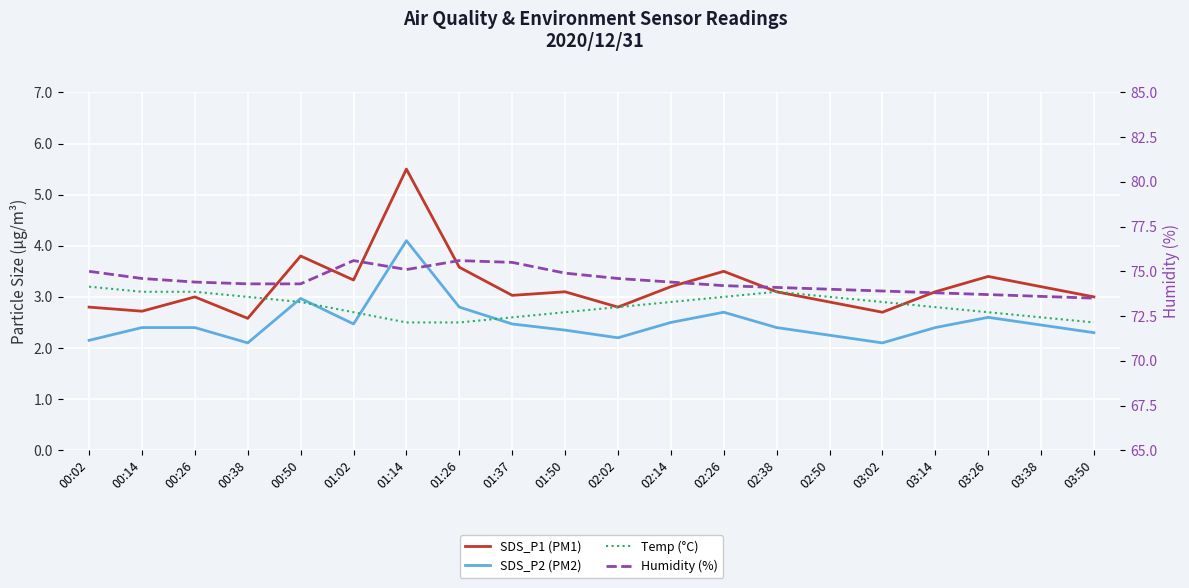

At which category is the sum across all series the highest?

01:14